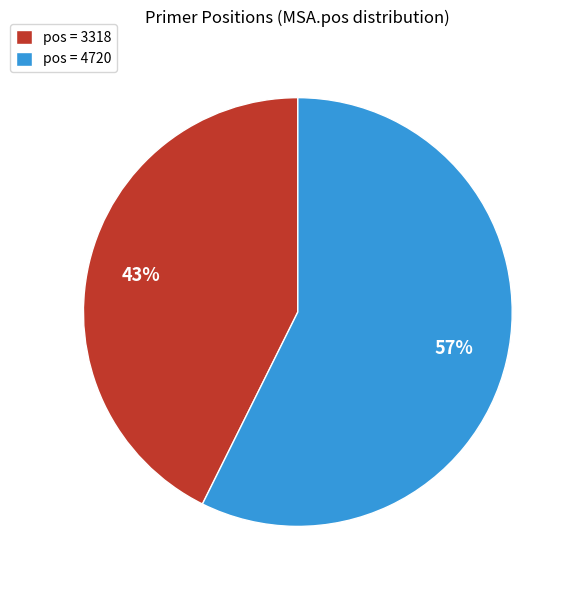

Does any single category account for the majority?

Yes